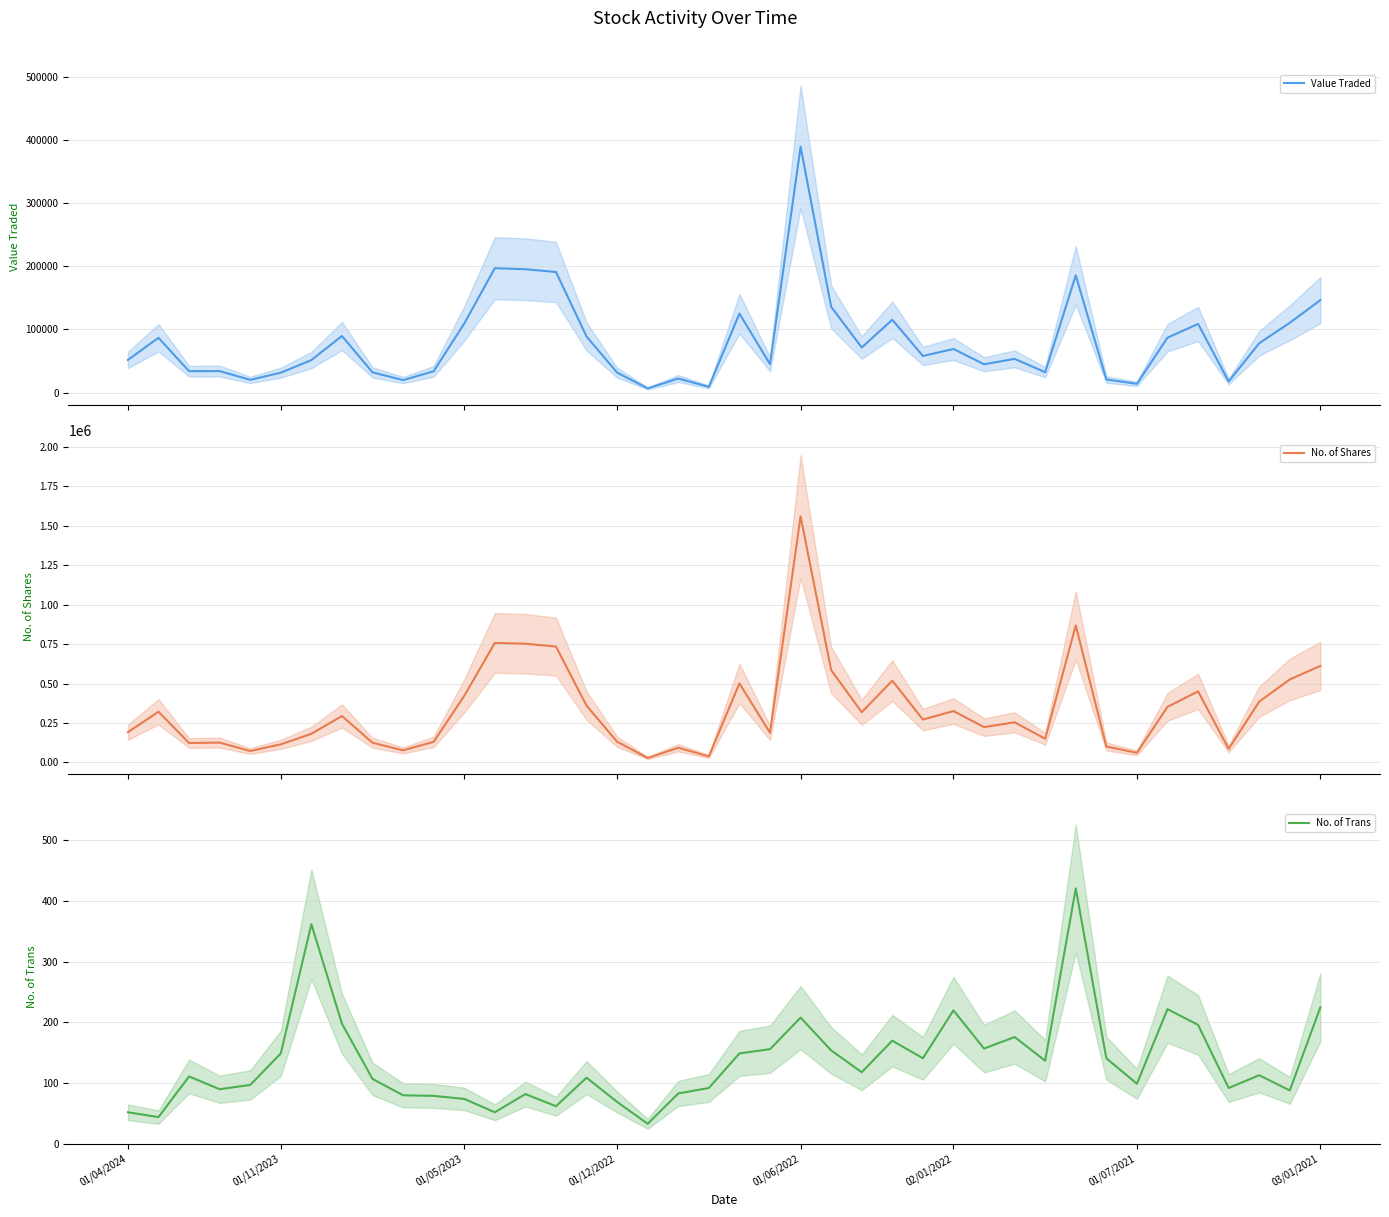

How many data points does each series have?

40